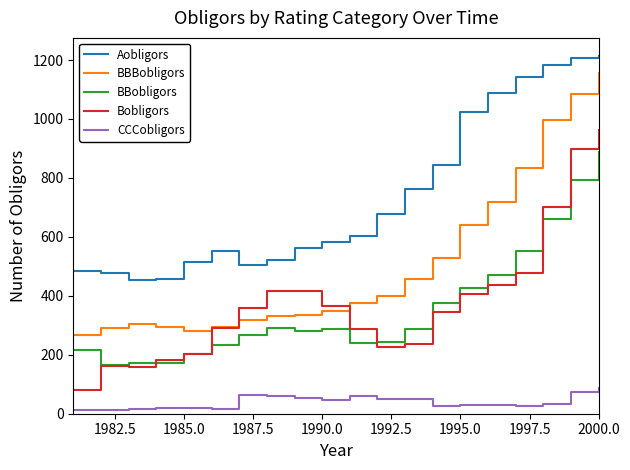

Which series has the largest range (max minus min)?

BBBobligors